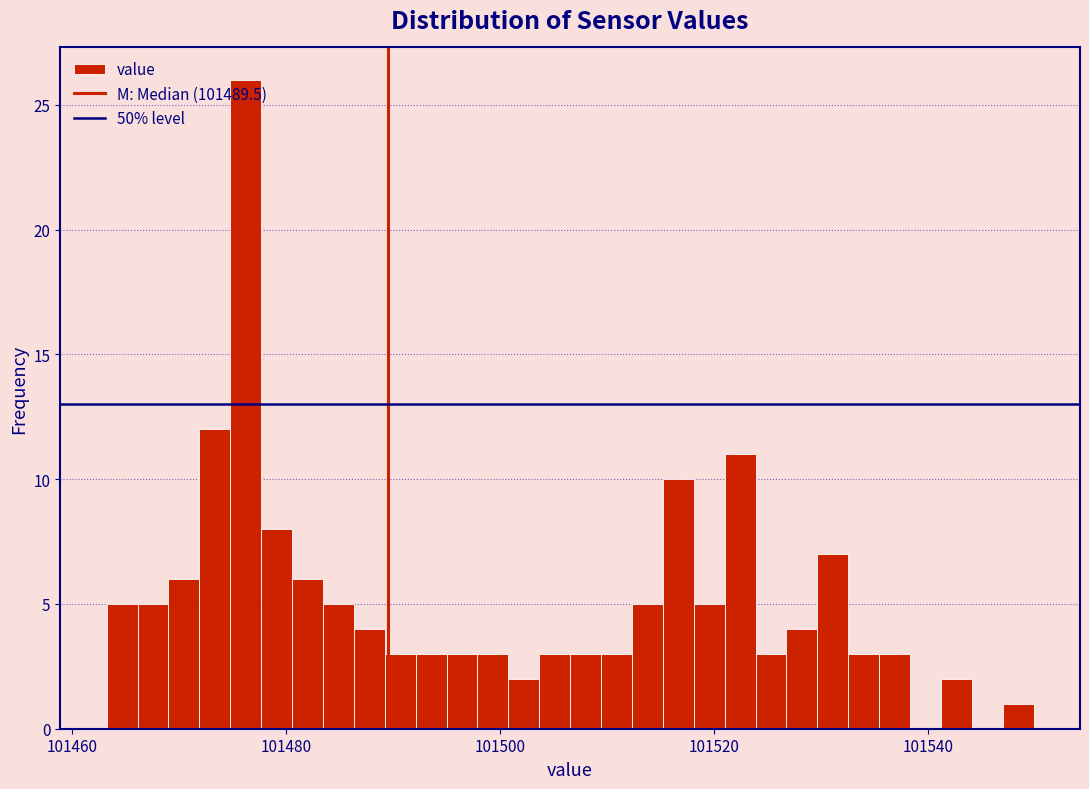

Read against the x-axis, roughly where is the centre of the tallest bar?

101476